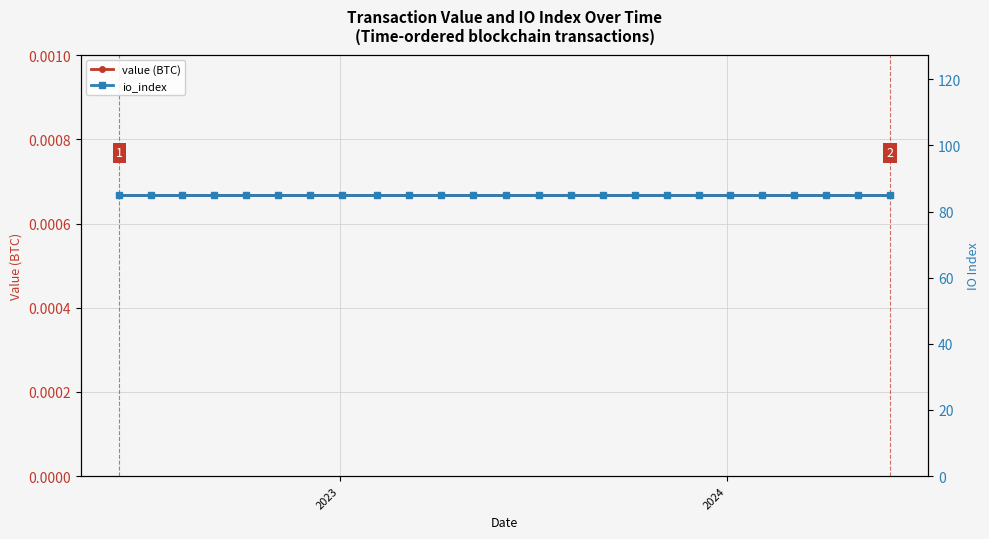

True or false: value (BTC) and io_index intersect in this chart.

False